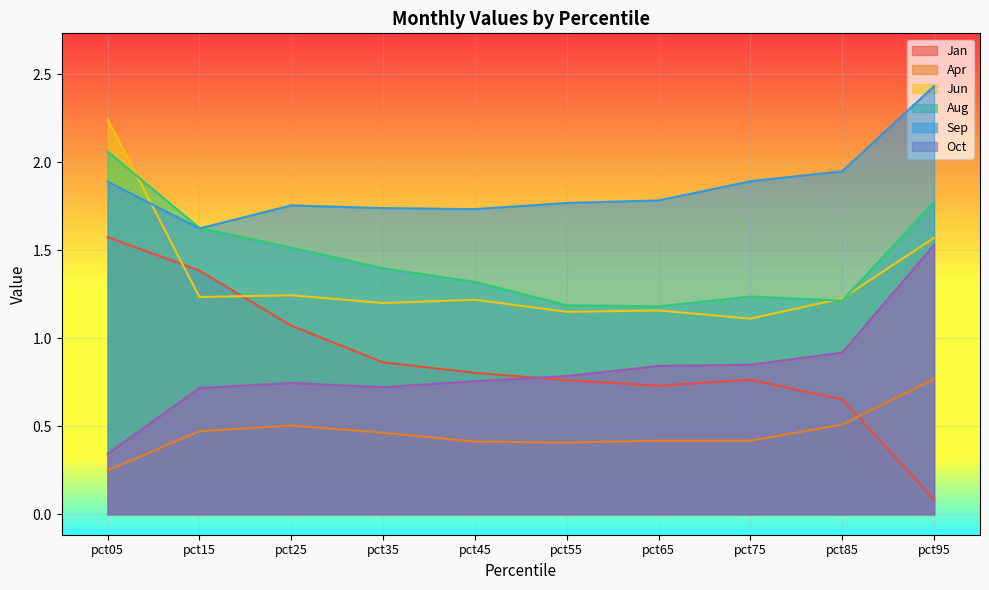

Which category has the highest value across all series?

pct95